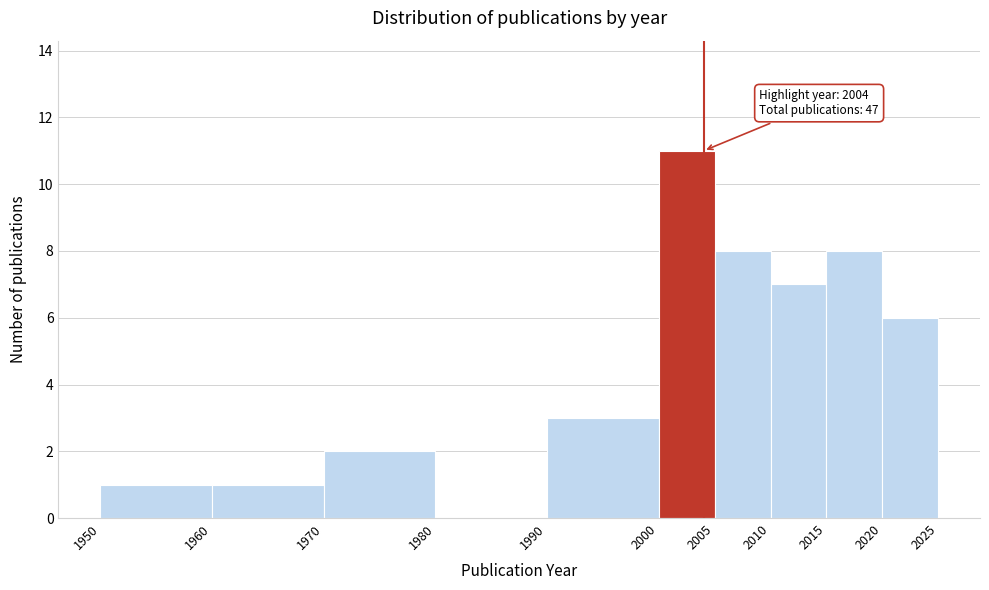

Over which range of the x-axis is the bar tallest?

2000 to 2005